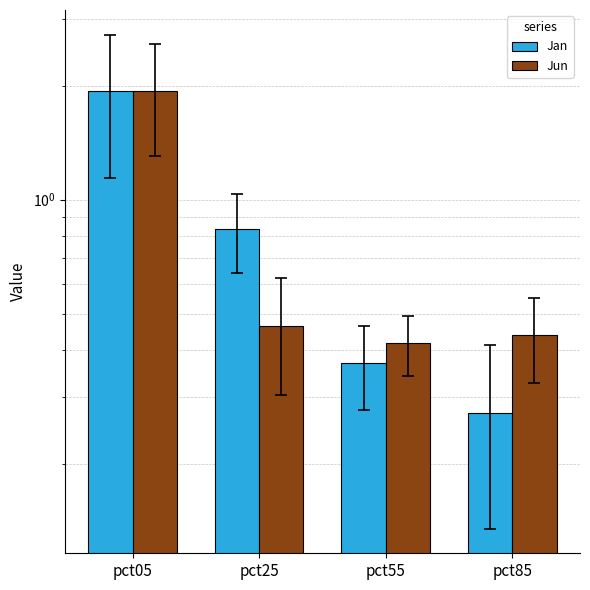

Rank the series at pct85 from highest to lowest value.

Jun, Jan